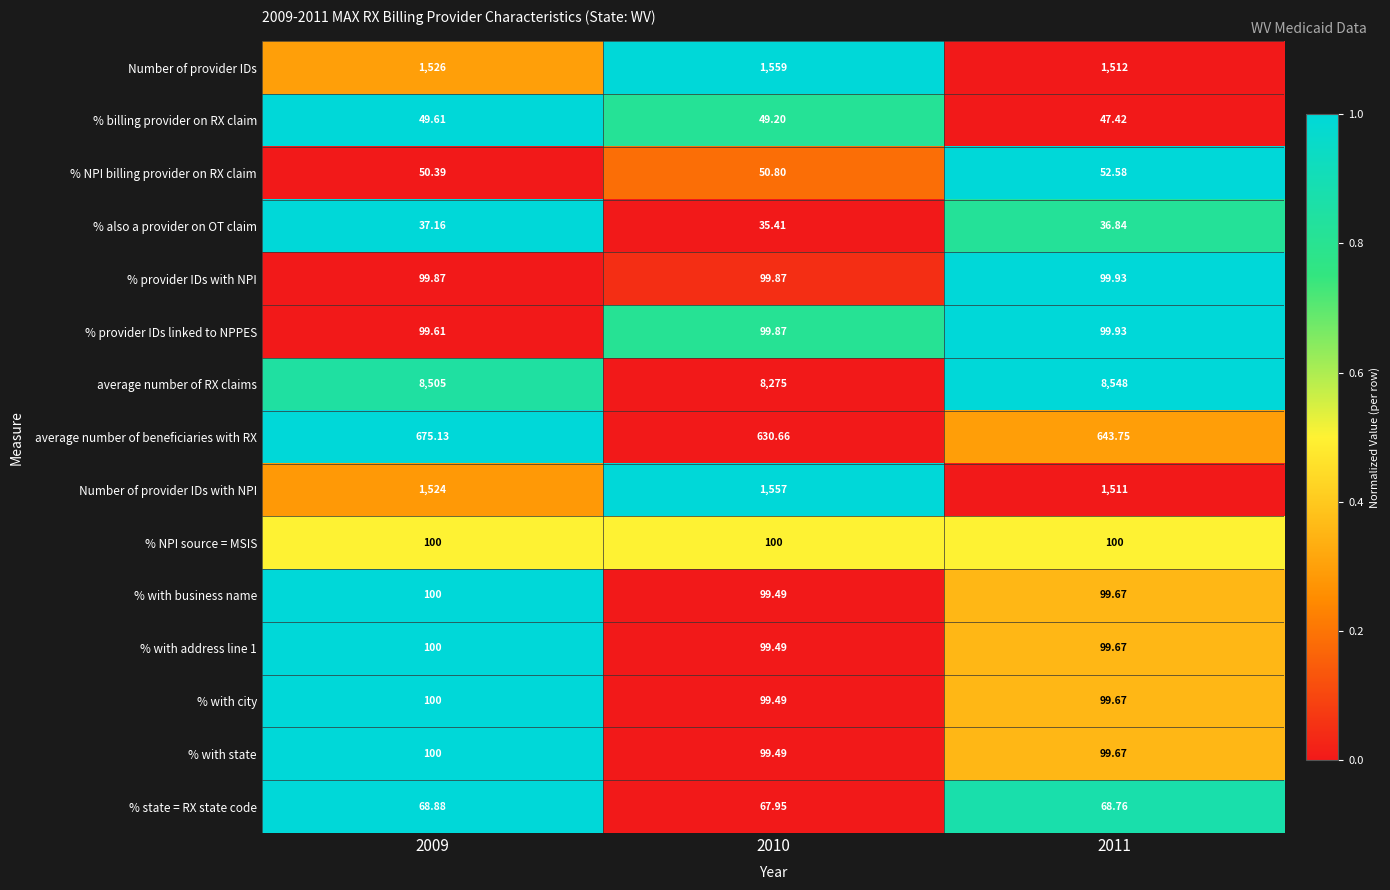

Which series changed the most between 2010 and 2011?

average number of RX claims